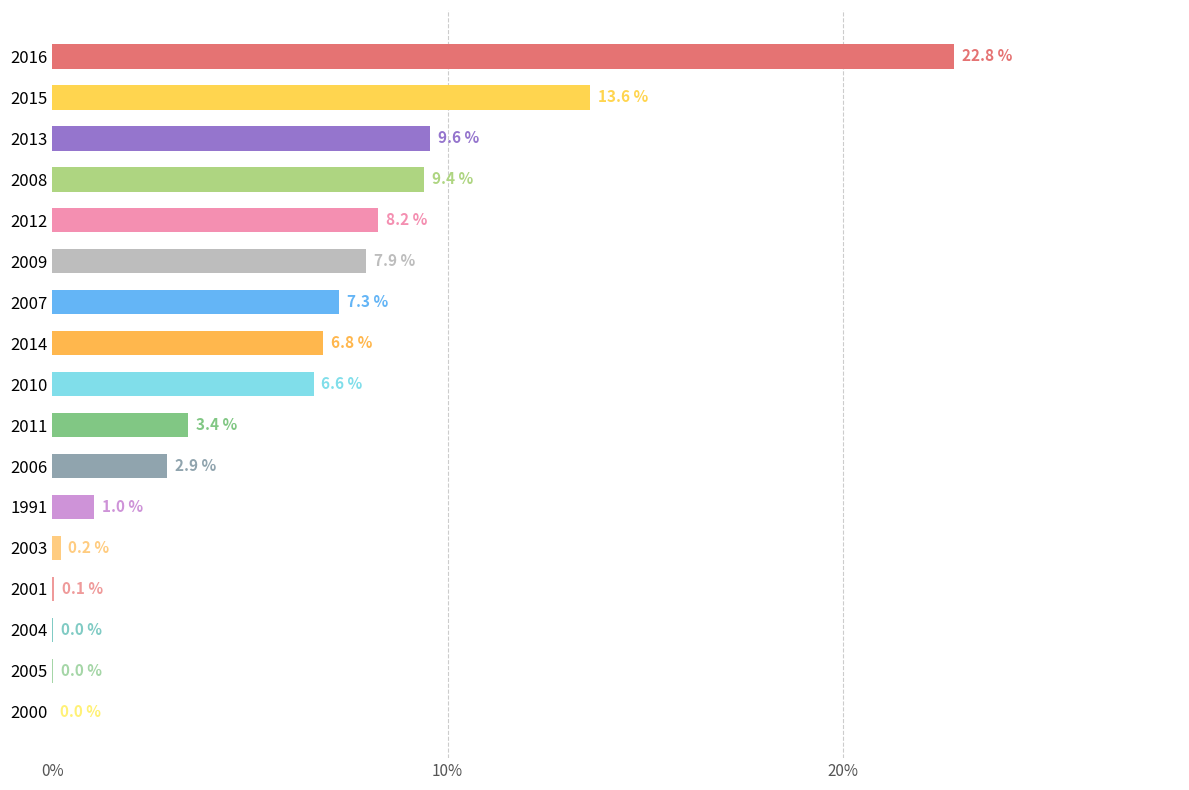

The chart shows a value of 0.1 at 2001. True or false?

True